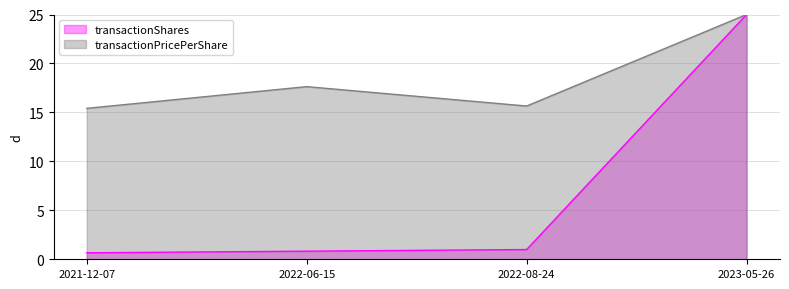

The value of transactionShares at 2022-08-24 is 0.3. True or false?

False